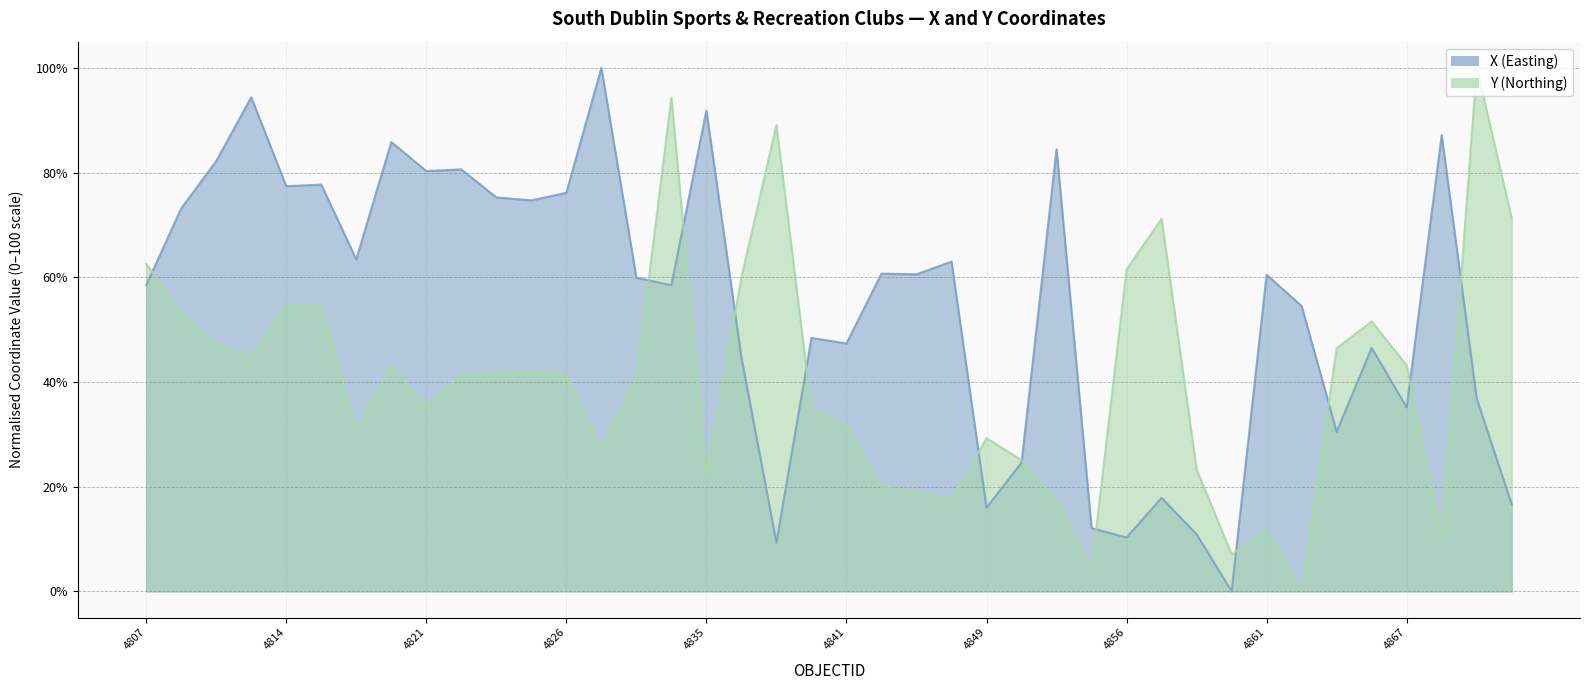

Where is the first local maximum for X?

4813